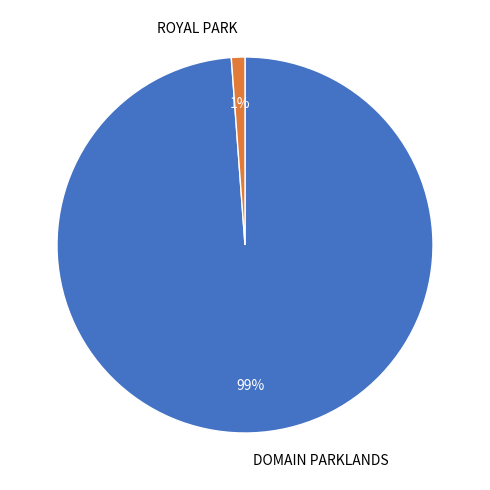

The DOMAIN PARKLANDS slice represents 99% of the pie. True or false?

True